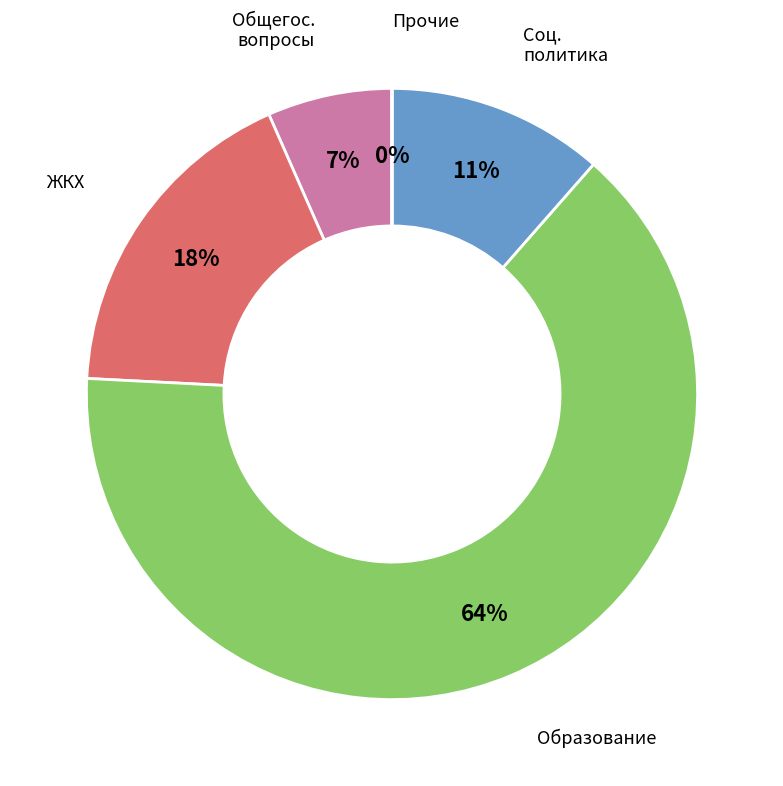

Is there any slice that represents more than half of the pie?

Yes